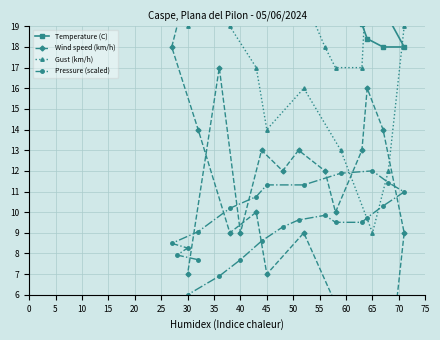

Is this an area chart (filled region under the line)?

No